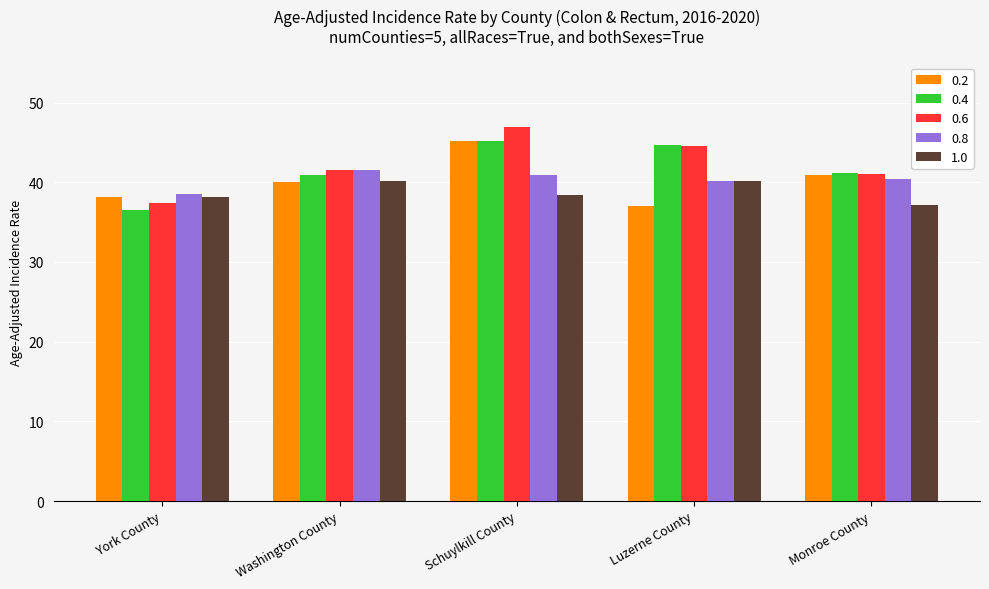

Where is 0.2 nearest to the value 41?

Monroe County